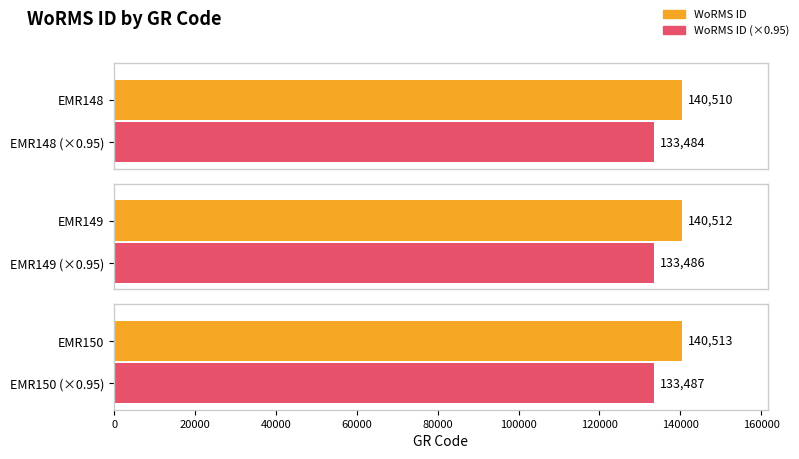

Between EMR149 and EMR148, which is larger?

EMR149